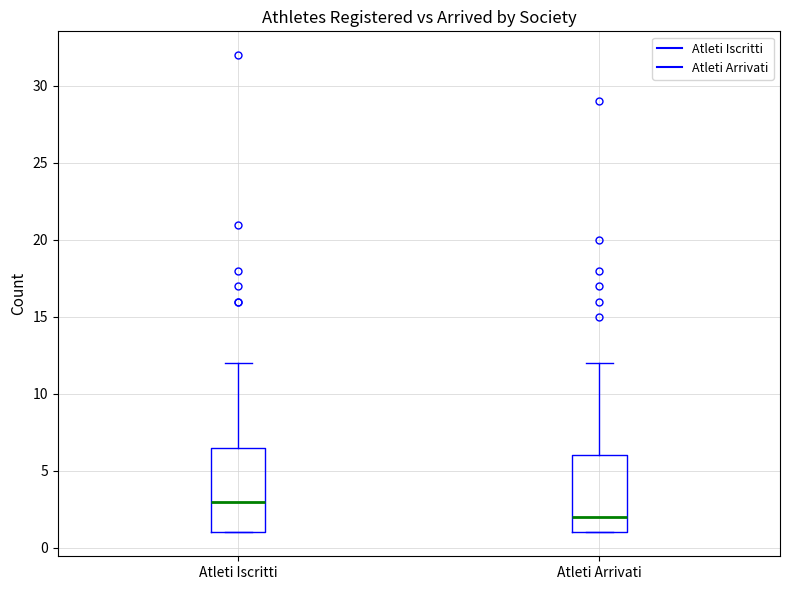

Where is the upper edge of the box for Atleti Arrivati on the y-axis? The values are not printed on the chart, so give them approximately, as read against the axis.

6.0